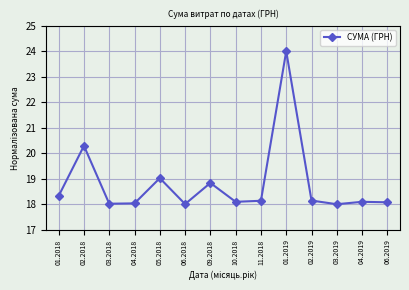

What position from the left is 11.2018?

9